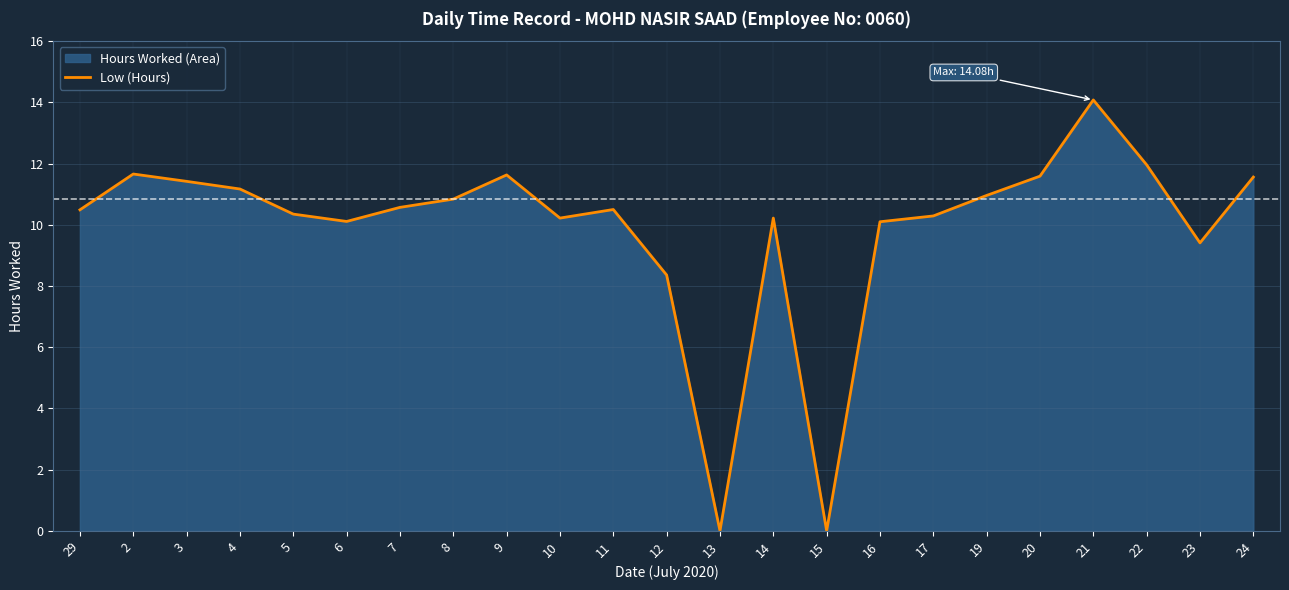

Is it true that the value at 19 is 15.5?

False